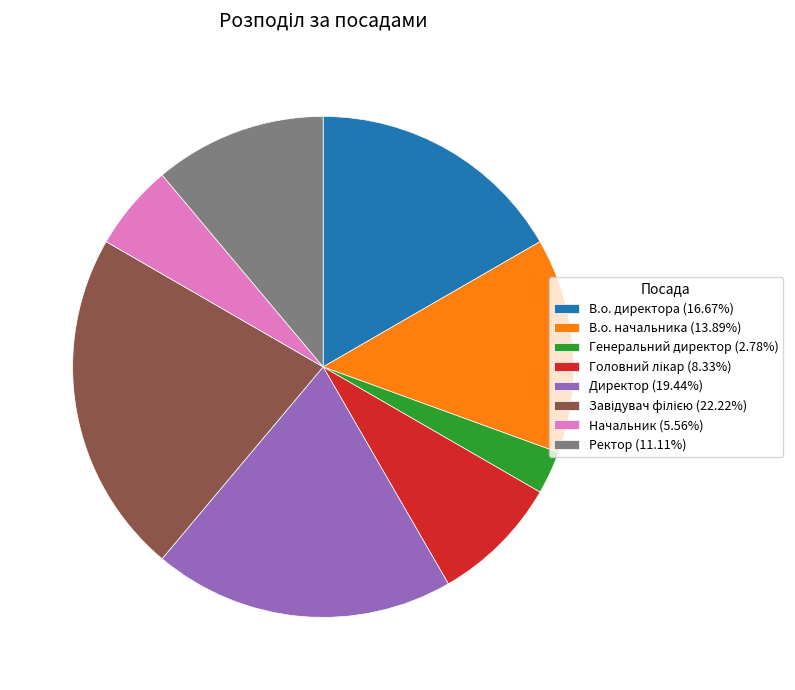

Approximately how many times larger is the value at В.о. директора (16.67%) compared to Ректор (11.11%)?

1.5